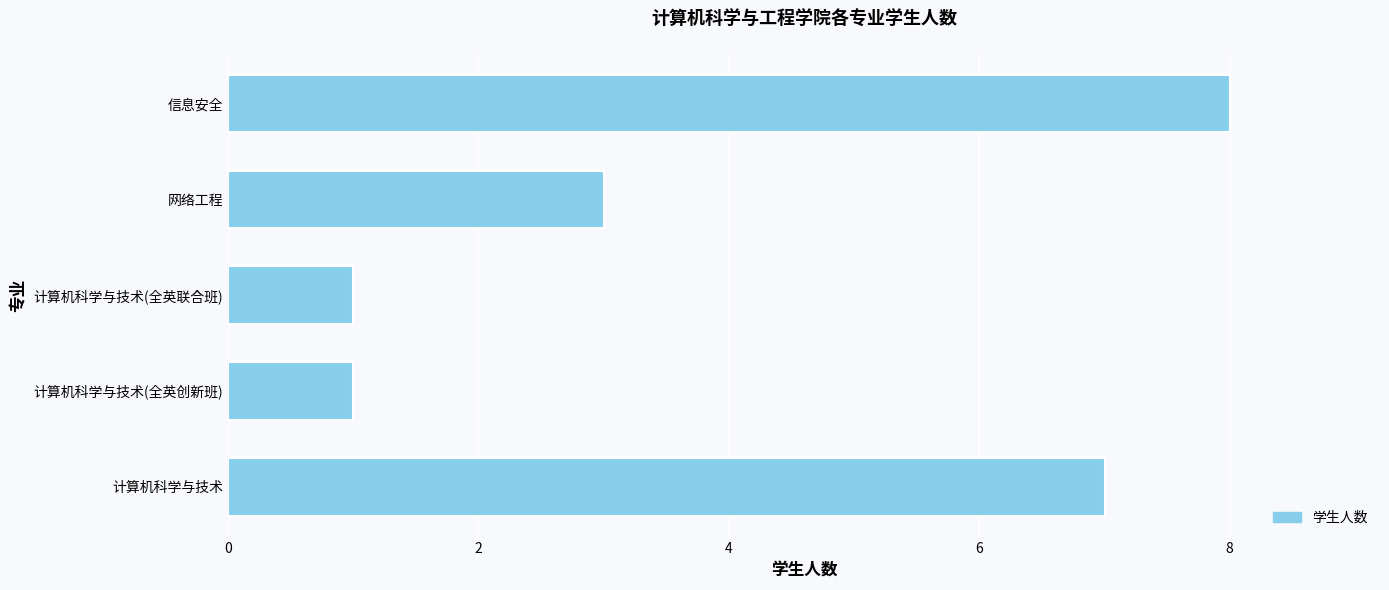

How many values are between 1 and 7?

4